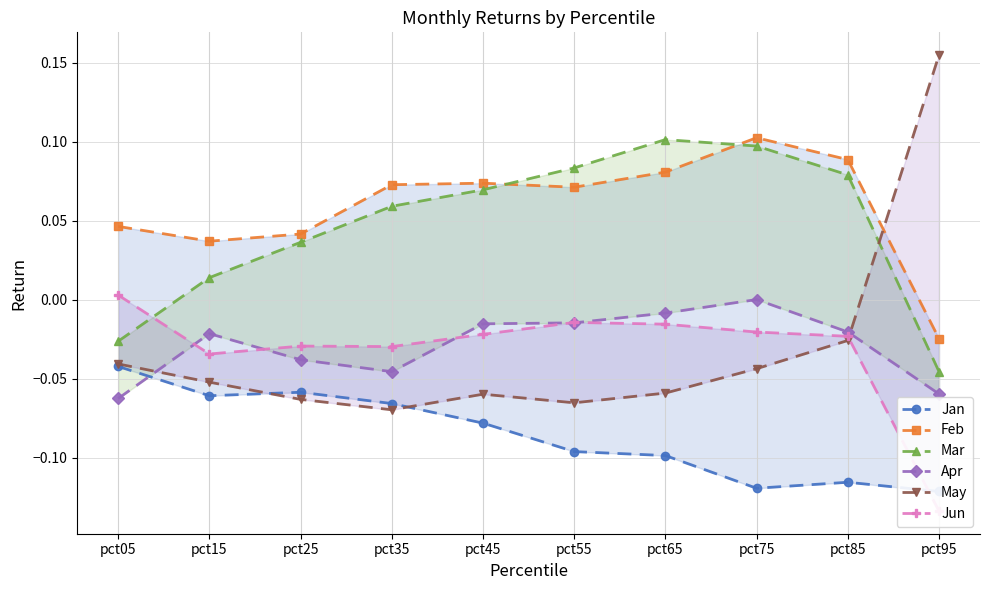

Which series ends up on top after the final intersection of May and Mar?

May